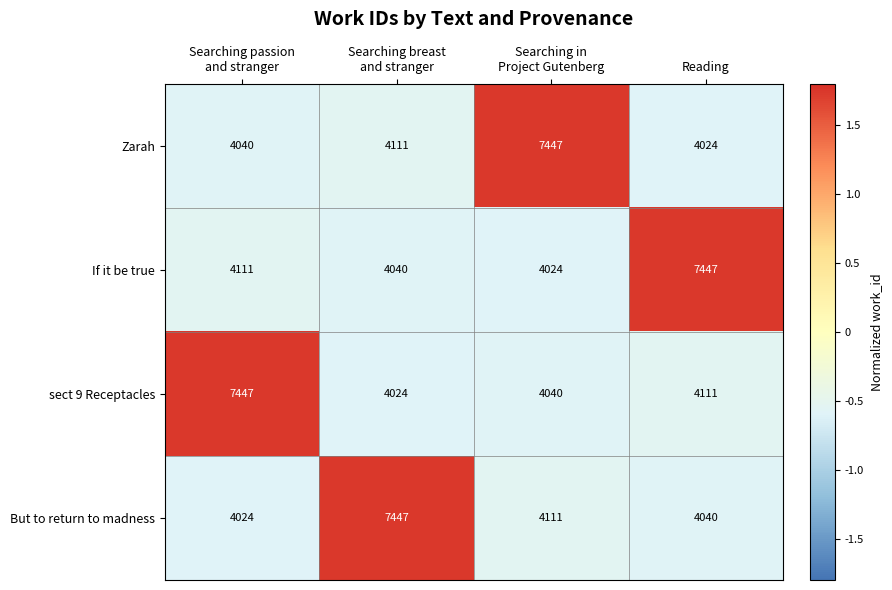

Reading right to left, list all the values displayed in this chart.

Zarah: 4024	7447	4111	4040
If it be true: 7447	4024	4040	4111
sect 9 Receptacles: 4111	4040	4024	7447
But to return to madness: 4040	4111	7447	4024